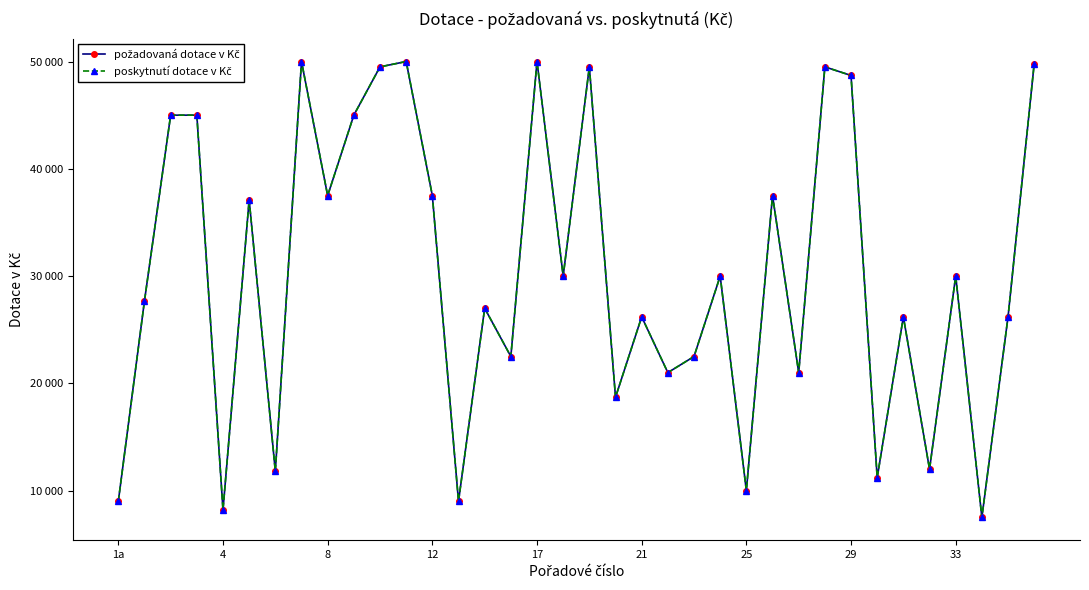

Is this an area chart (filled region under the line)?

No